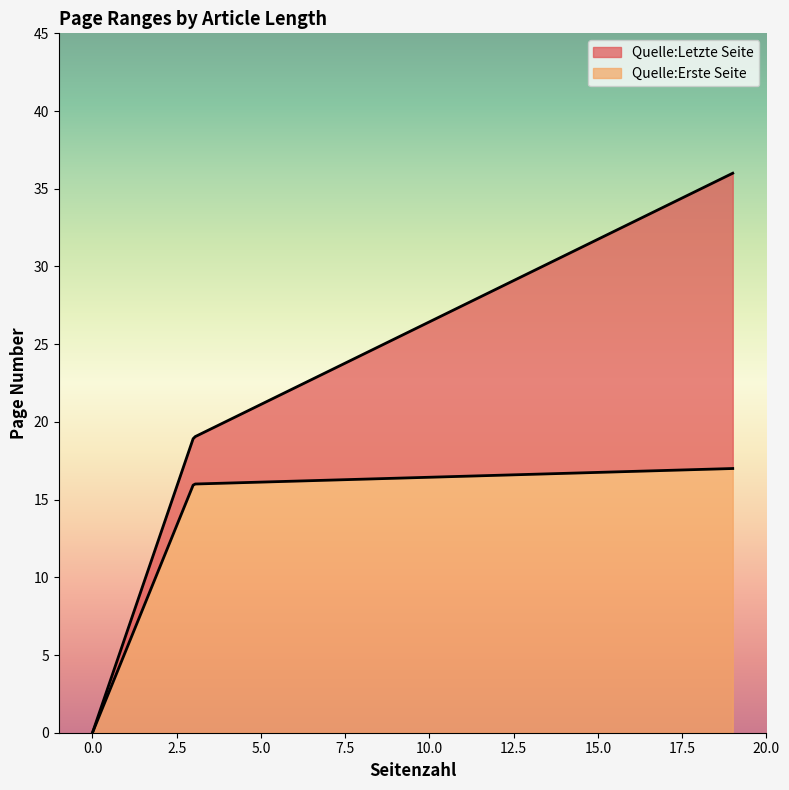

How many values in the Quelle:Letzte Seite series are below 16?

2